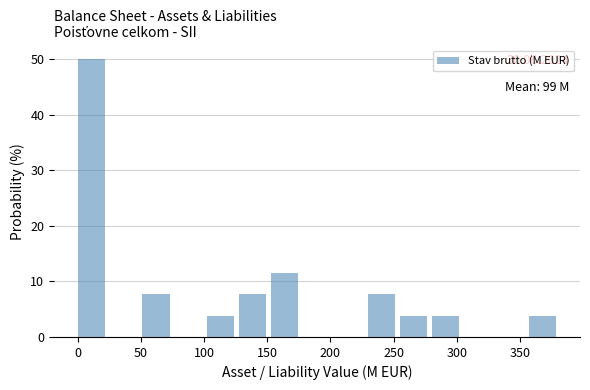

Which range on the x-axis has the tallest bar?

0 to 25